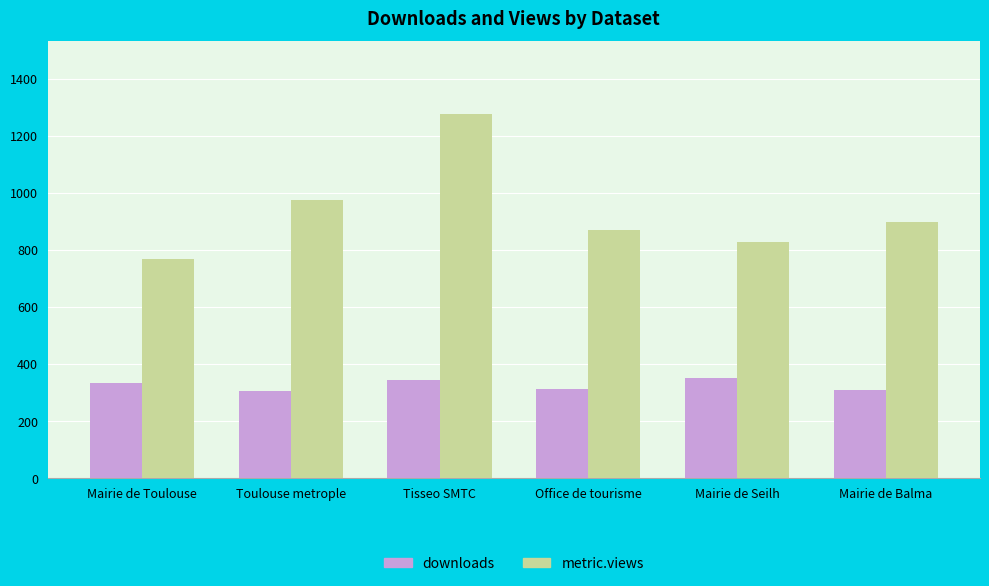

What is the maximum value shown in the chart?

1275